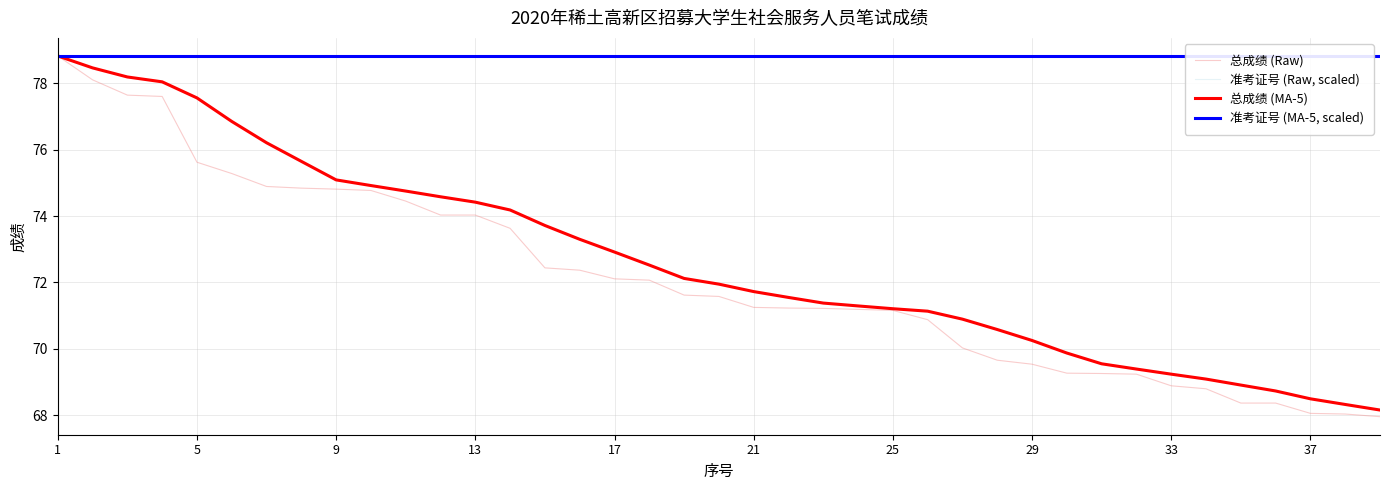

What is the minimum value shown in the chart?

68.0